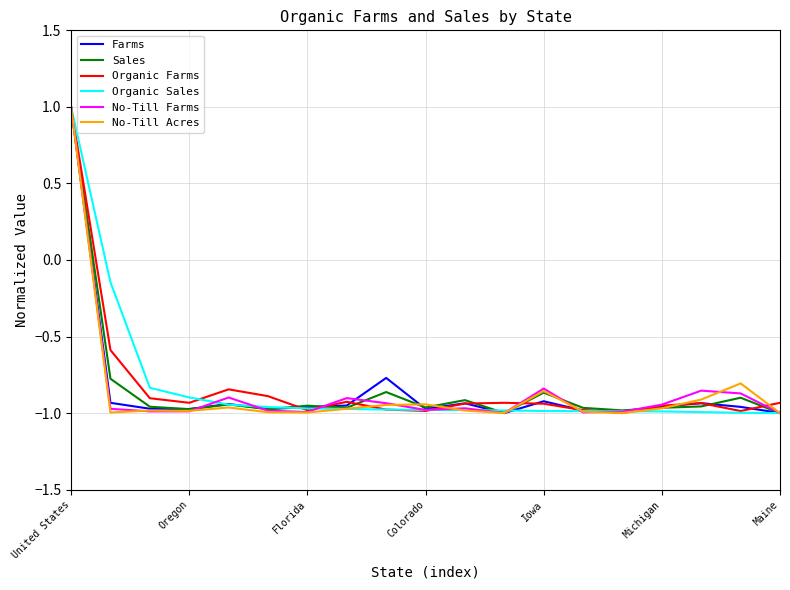

What is the maximum value shown in the chart?

1.0